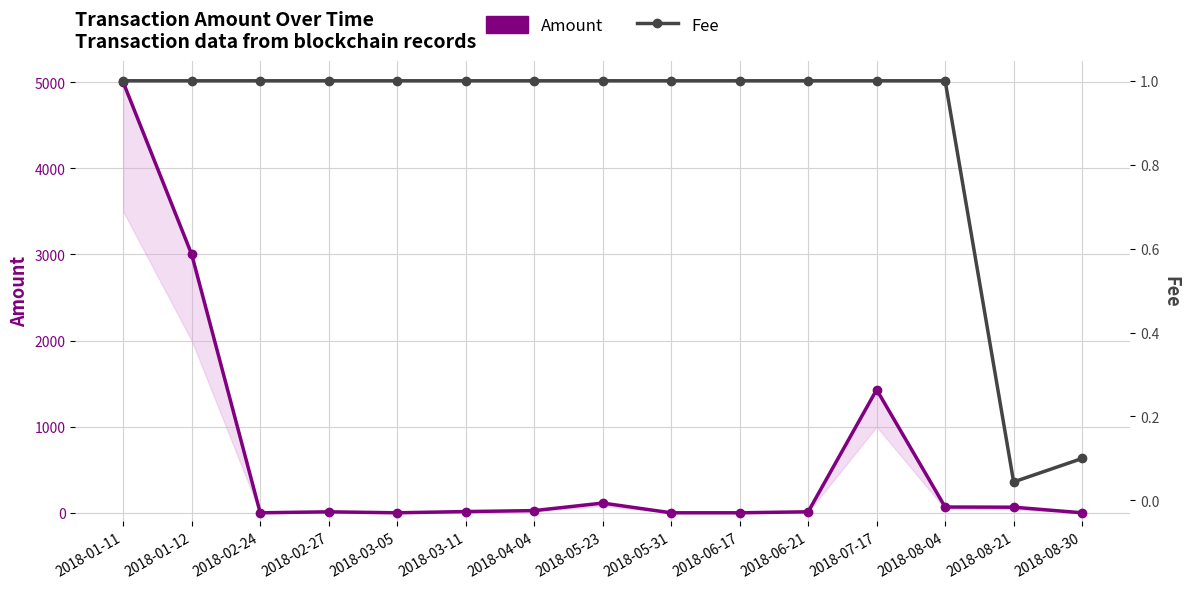

What is the label of the 14th point from the right?

2018-01-12